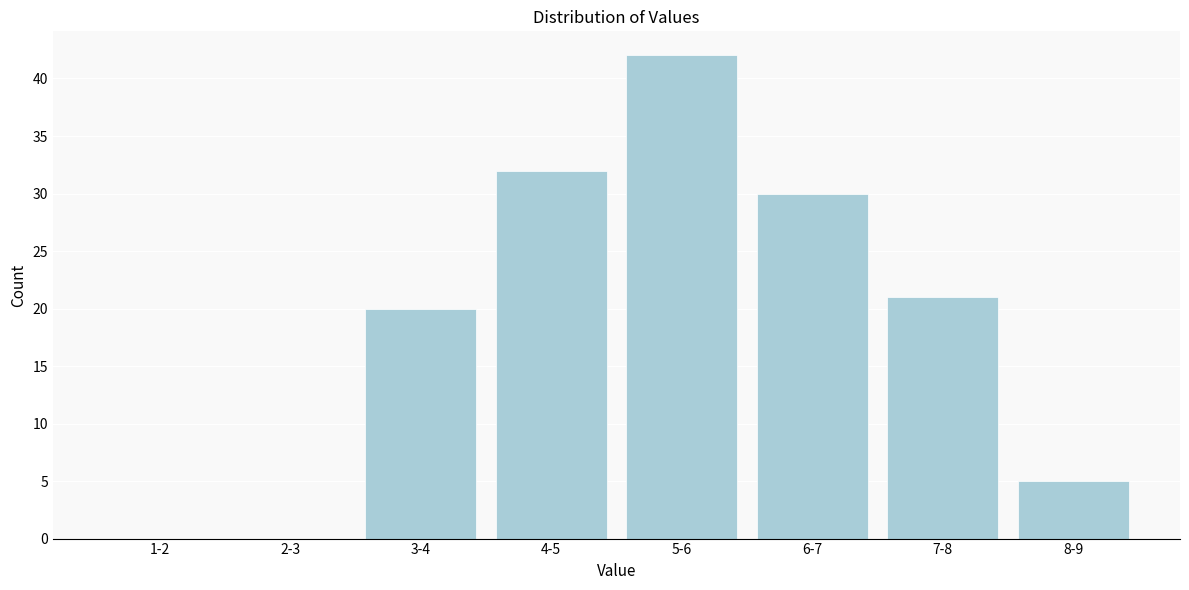

Reading left to right, extract all data points from this chart.

1-2=0	2-3=0	3-4=20	4-5=32	5-6=42	6-7=30	7-8=21	8-9=5